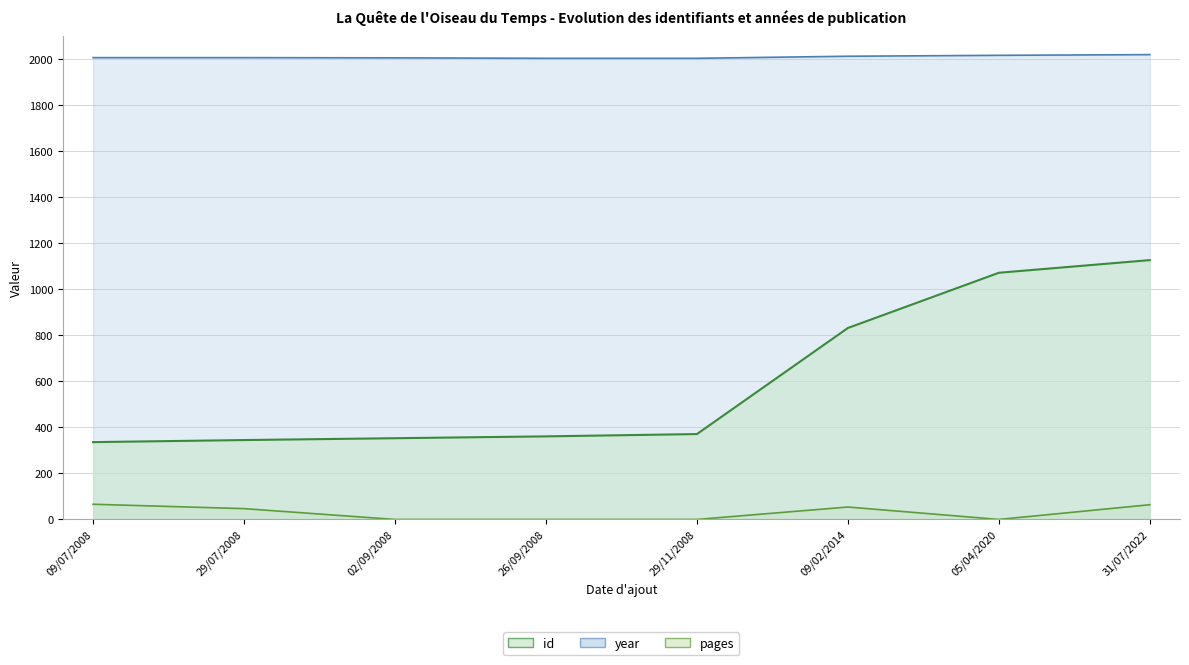

True or false: year and id intersect in this chart.

False